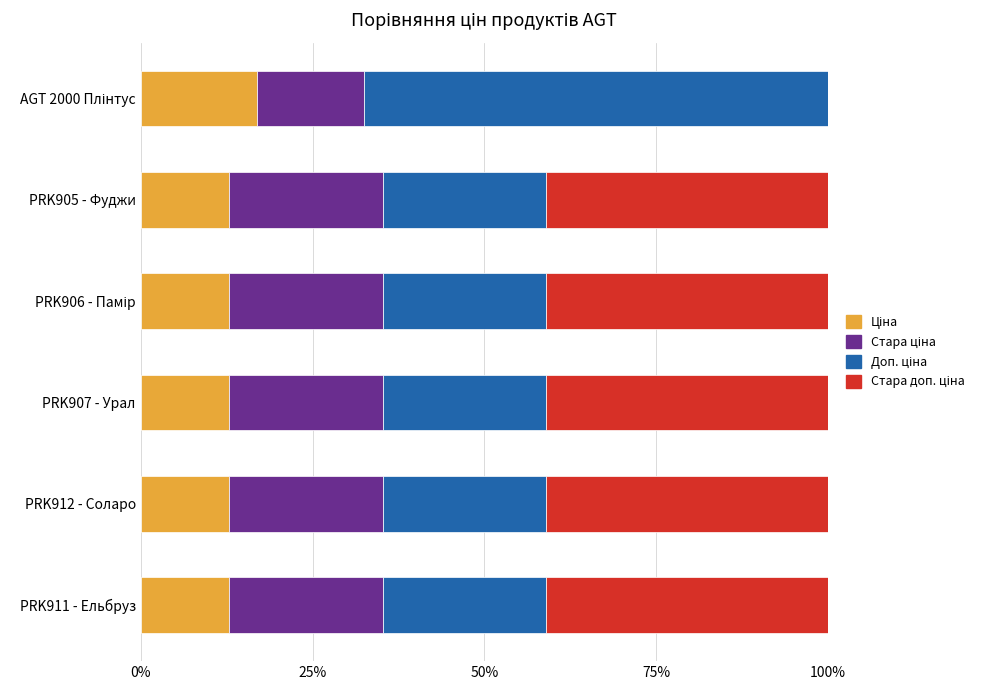

What is the total value across all series at PRK911 - Ельбруз?

100.0